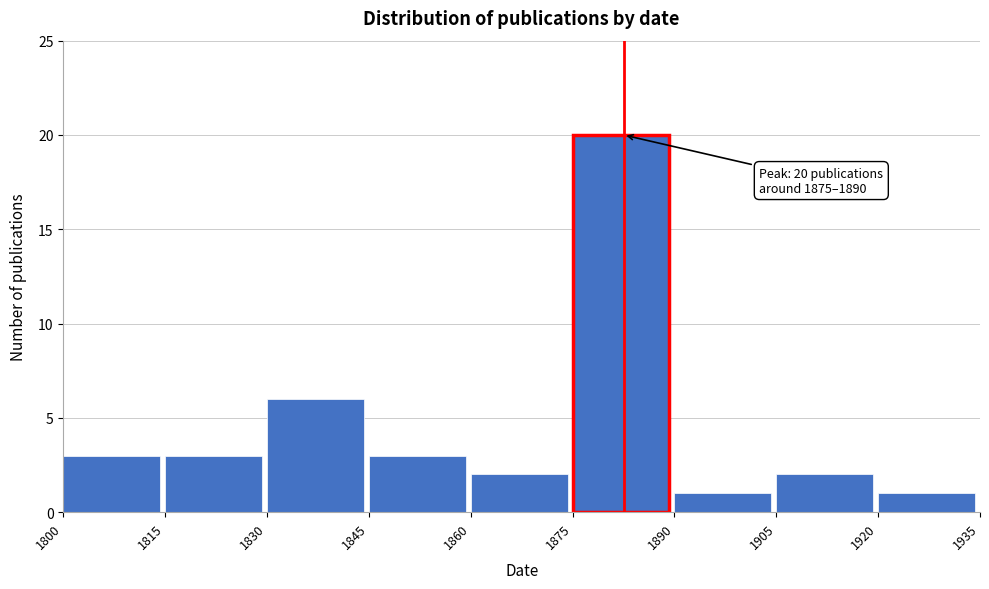

Reading left to right, what are all the values shown in this chart?

1800=3	1815=3	1830=6	1845=3	1860=2	1875=20	1890=1	1905=2	1920=1